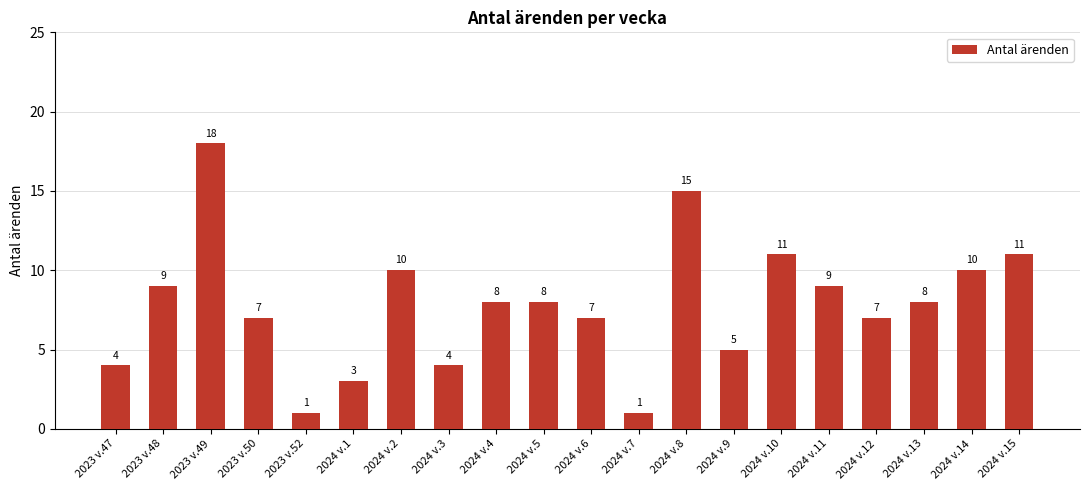

What is the change in value from 2023 v.48 to 2024 v.8?

+6